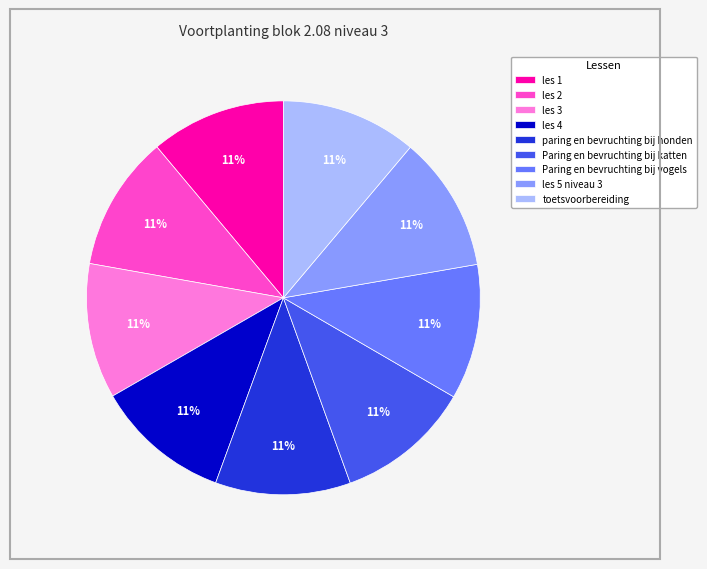

Does any single category account for the majority?

No